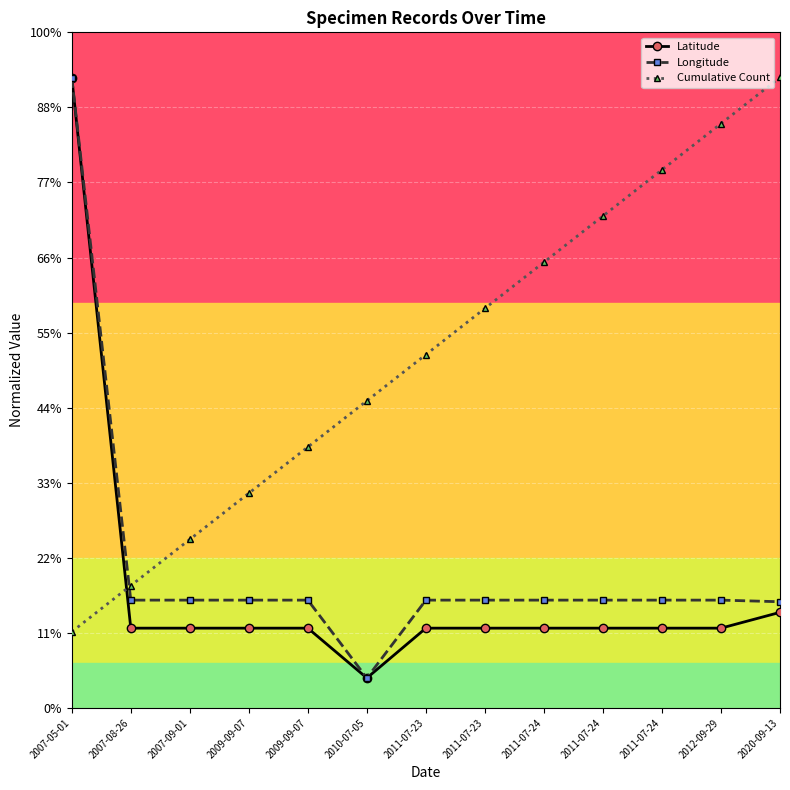

True or false: Cumulative Count has more than 0 interior local peaks.

False